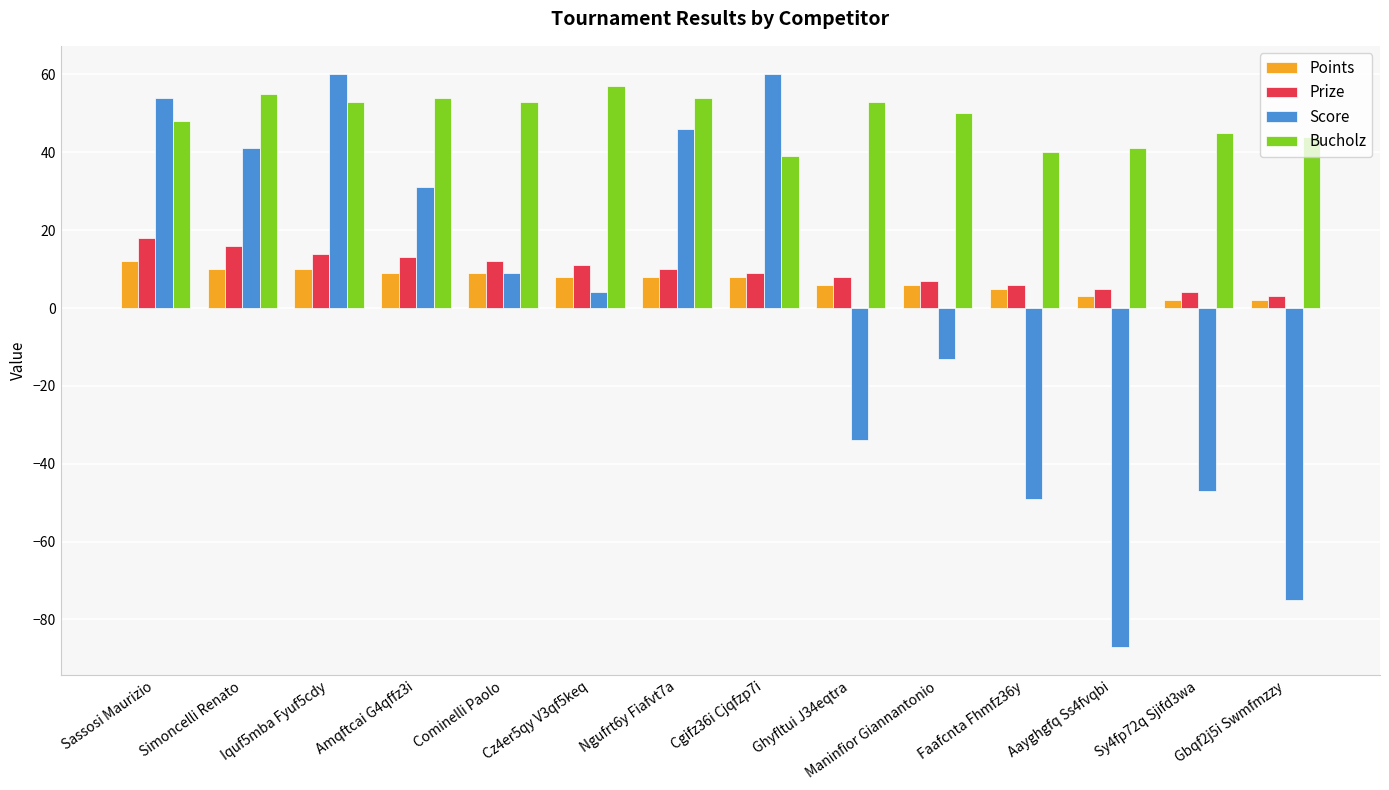

Between Ngufrt6y Fiafvt7a and Aayghgfq Ss4fvqbi, which series saw the biggest shift?

Score